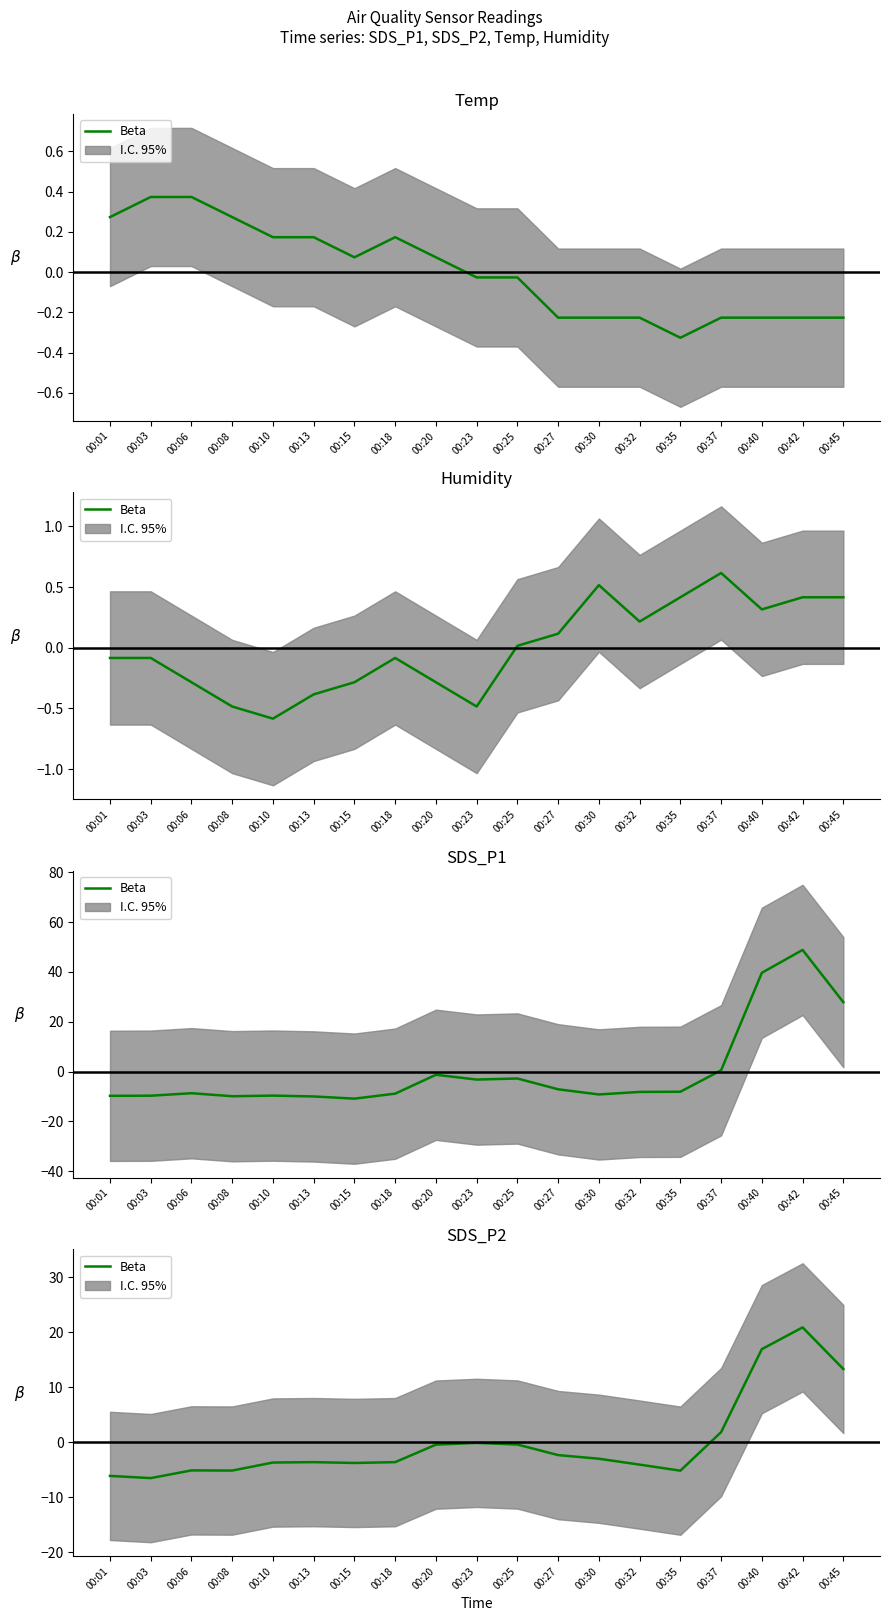

How many interior local peaks (higher than both neighbors) does the data have?

4